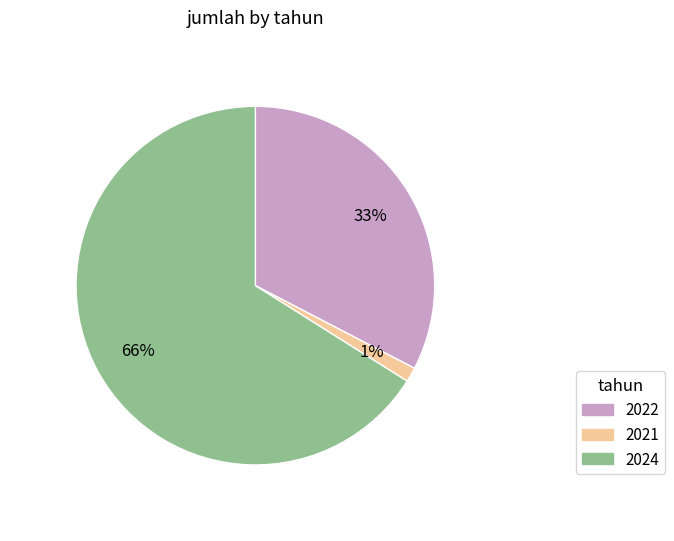

To the nearest percent, what percentage of the pie is 2024?

66%